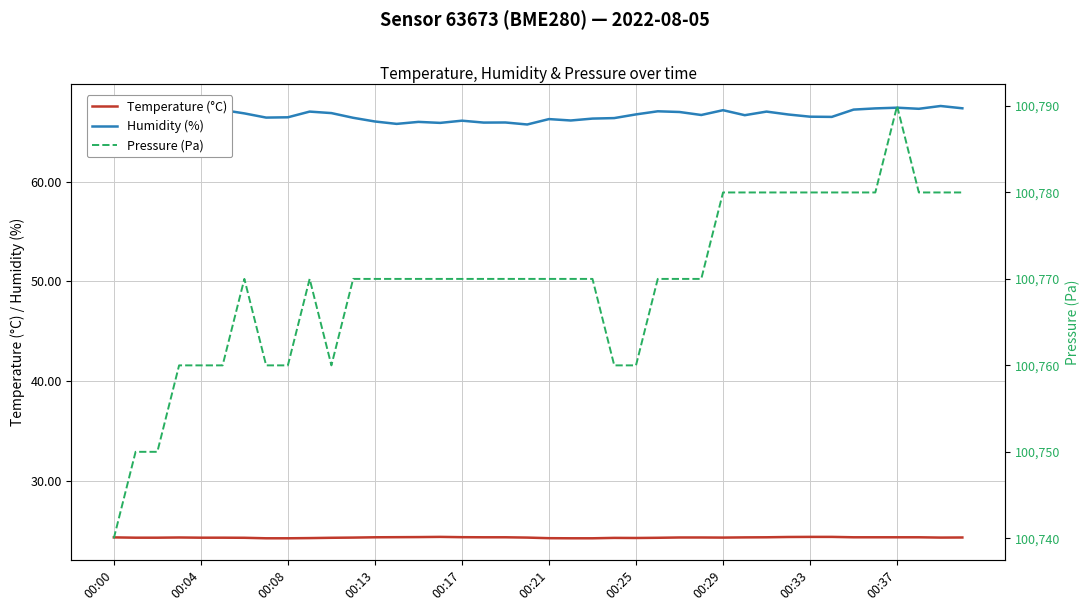

Is it true that Humidity (%) equals 116.6 at 10?

False